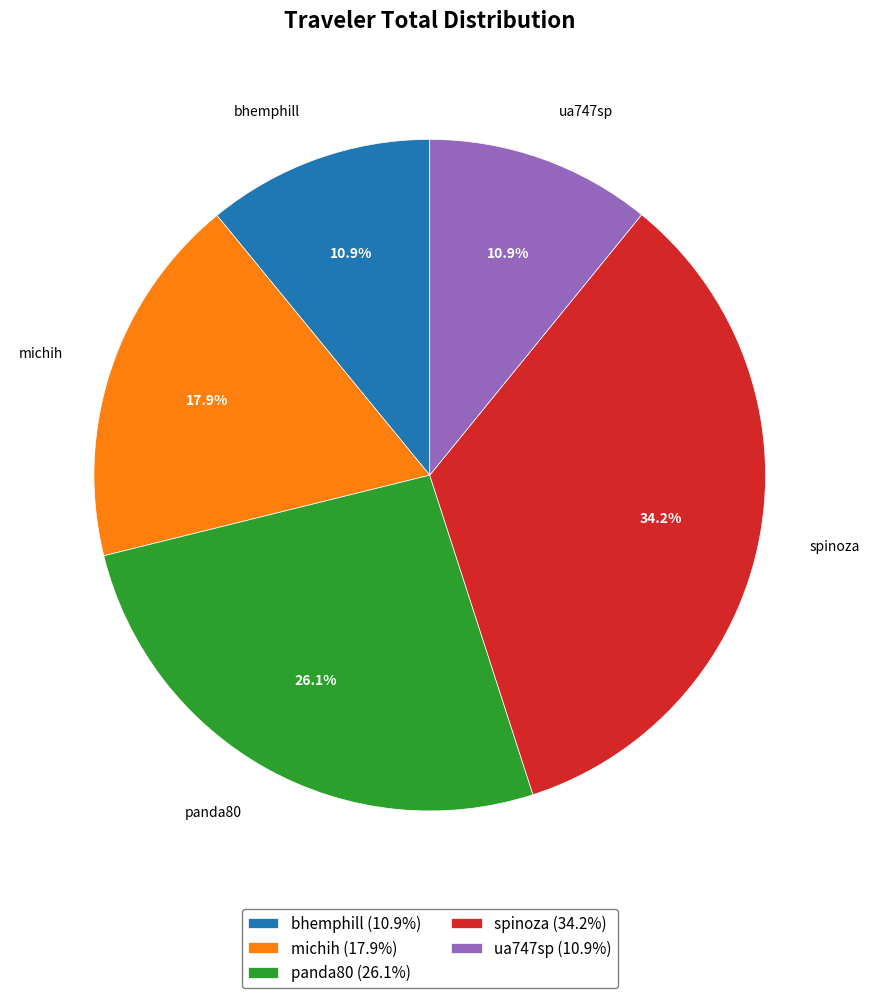

Is there any slice that represents more than half of the pie?

No